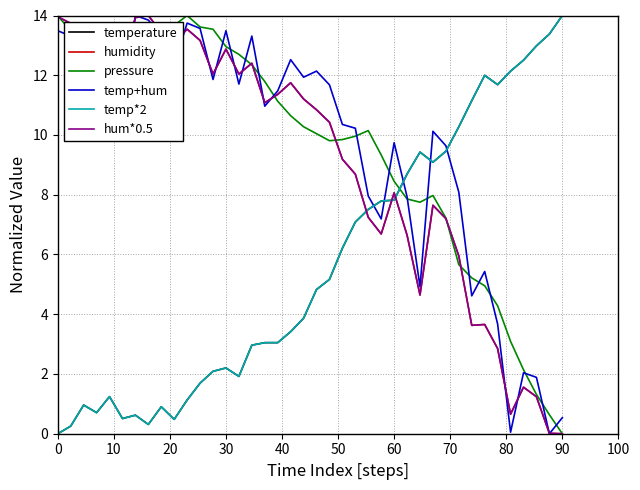

Is this an area chart (filled region under the line)?

No